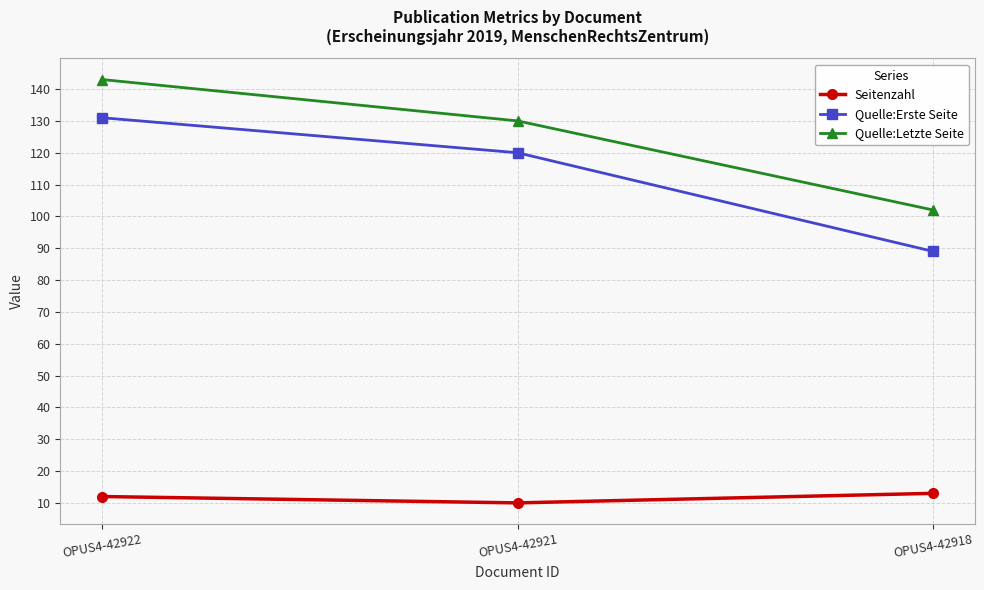

Rank the series at OPUS4-42921 from lowest to highest value.

Seitenzahl, Quelle:Erste Seite, Quelle:Letzte Seite